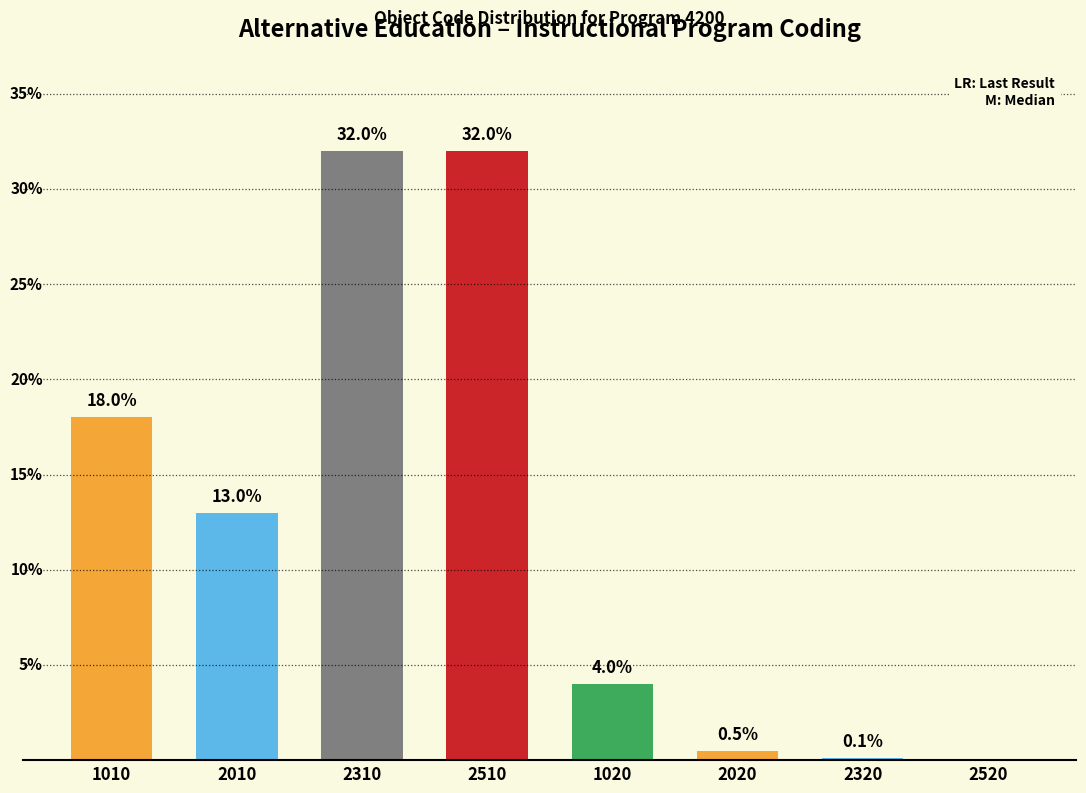

The chart shows a value of -10.8 at 2520. True or false?

False